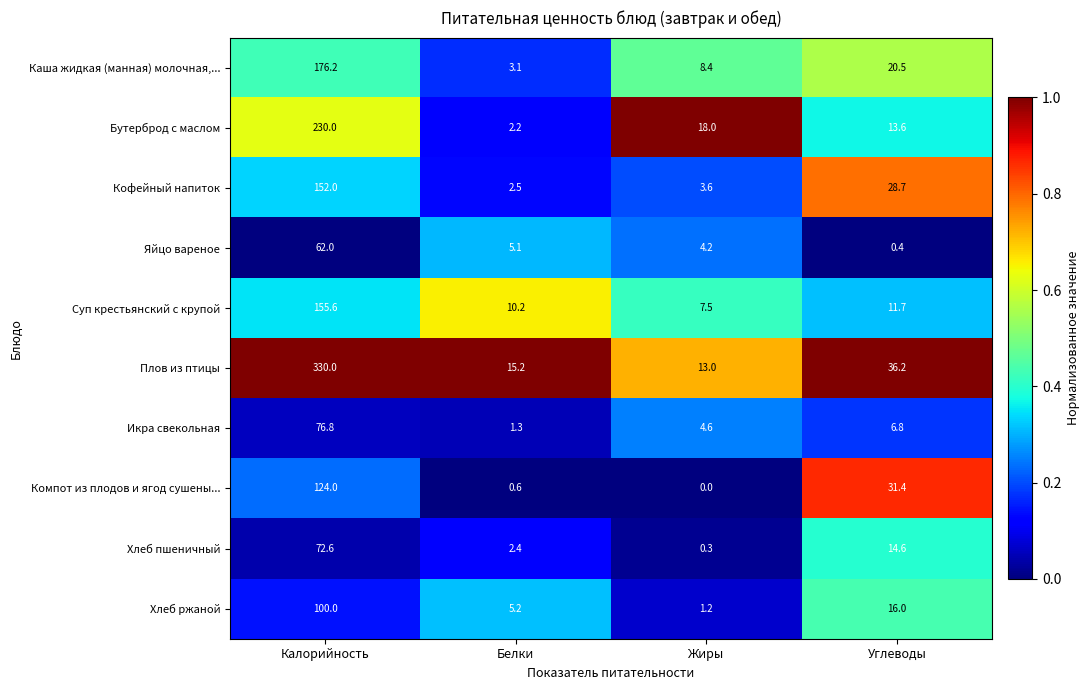

What is the sum of all Икра свекольная values?

89.5